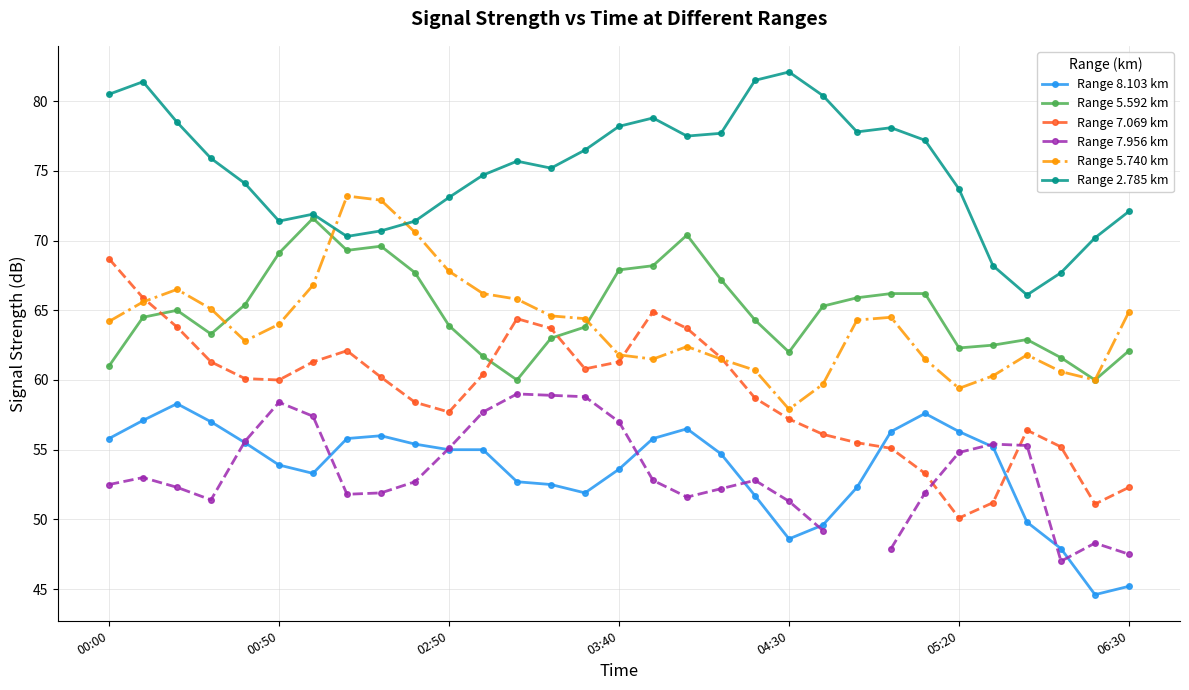

The Range 5.592 km series shows 99.3 at 04:30. True or false?

False